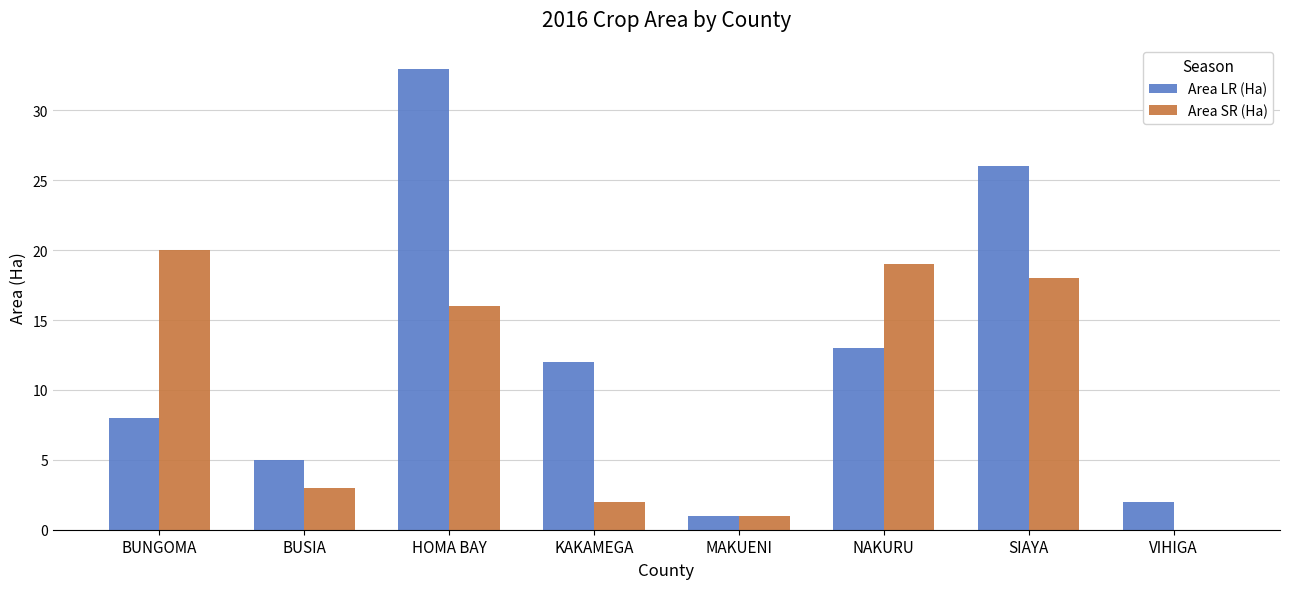

How many groups of bars are there?

8